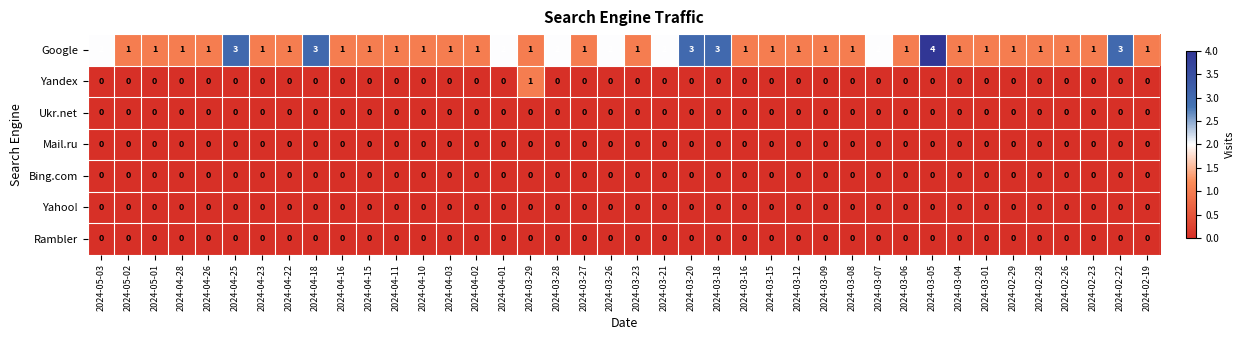

Which series has the largest total across all categories?

Google